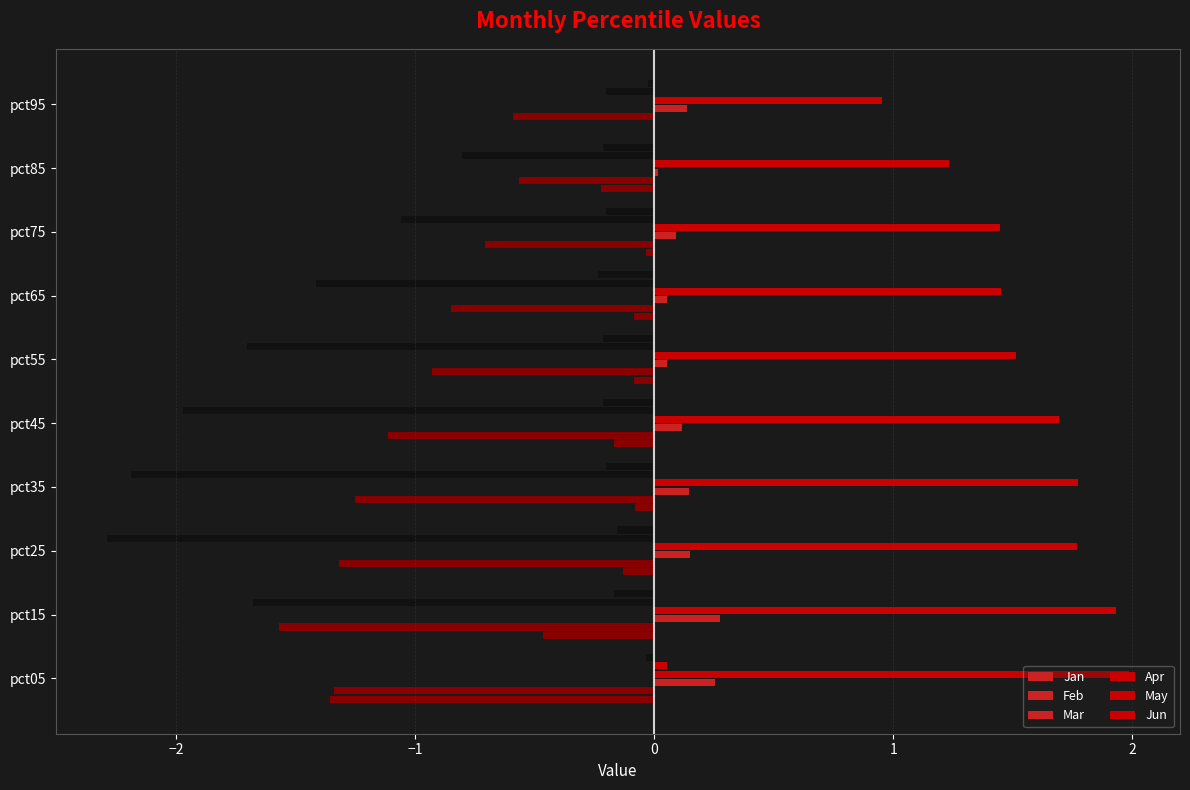

What is the difference between the maximum and minimum values in the Mar series?

0.3